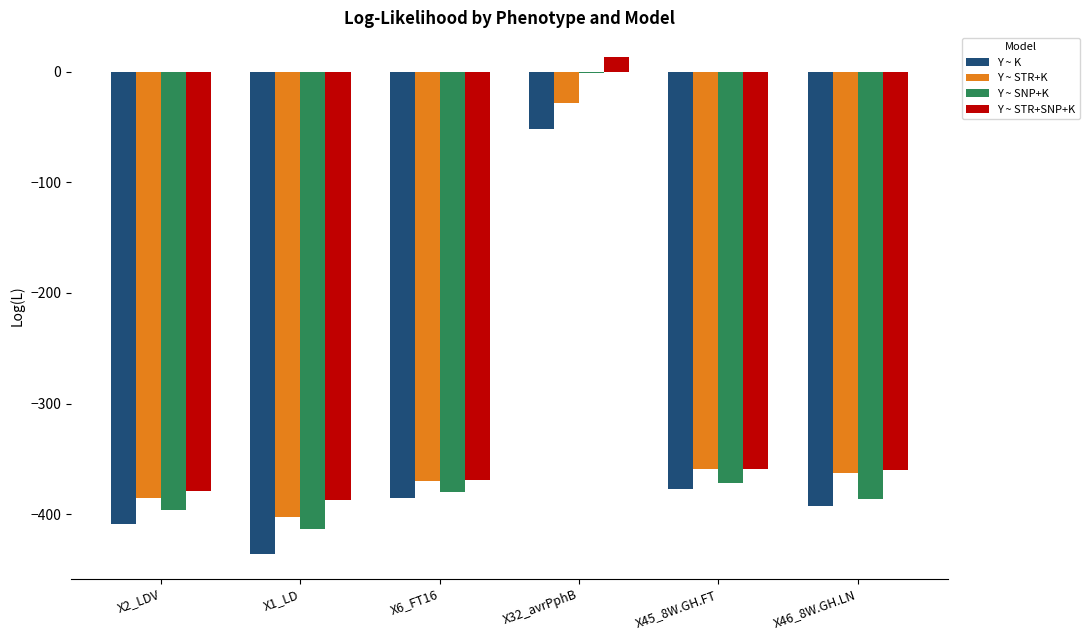

What is the sum of the Y ~ SNP+K values at X46_8W.GH.LN and X6_FT16?

-765.9